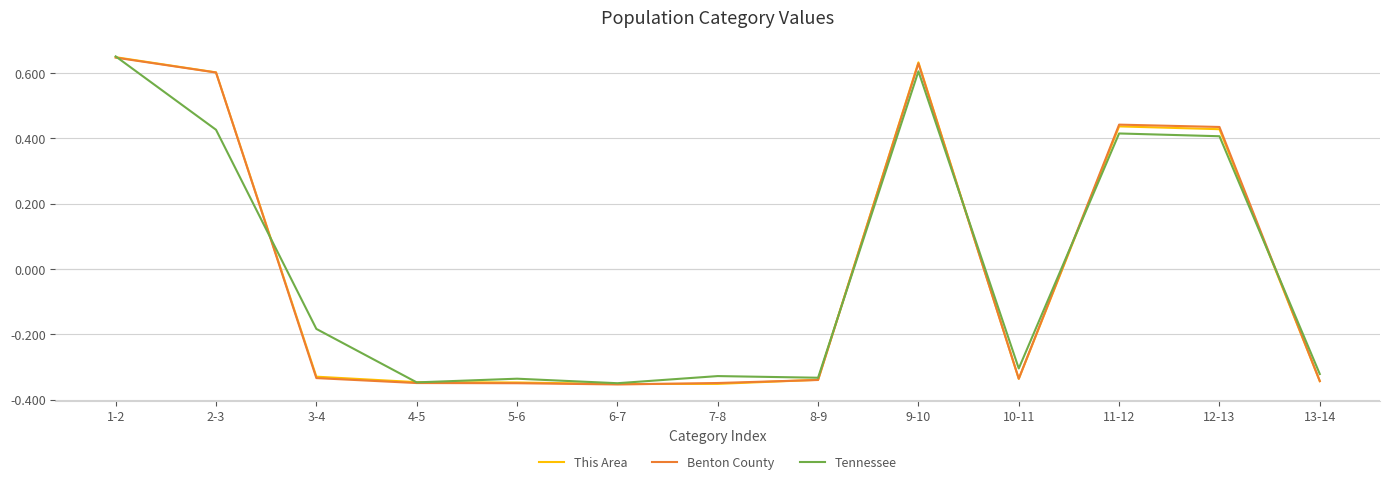

The value of This Area at 10-11 is -0.3. True or false?

True